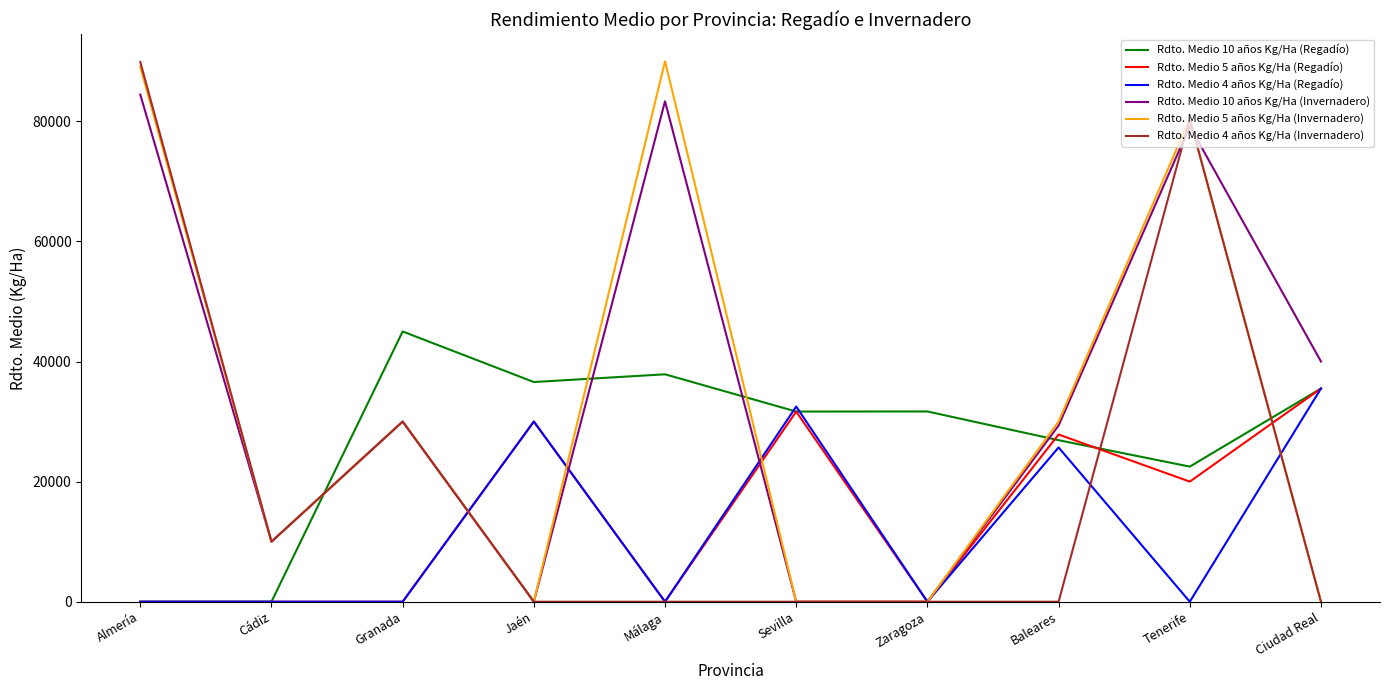

What is the difference between the Rdto. Medio 4 años Kg/Ha (Regadío) values at Granada and Ciudad Real?

35500.0